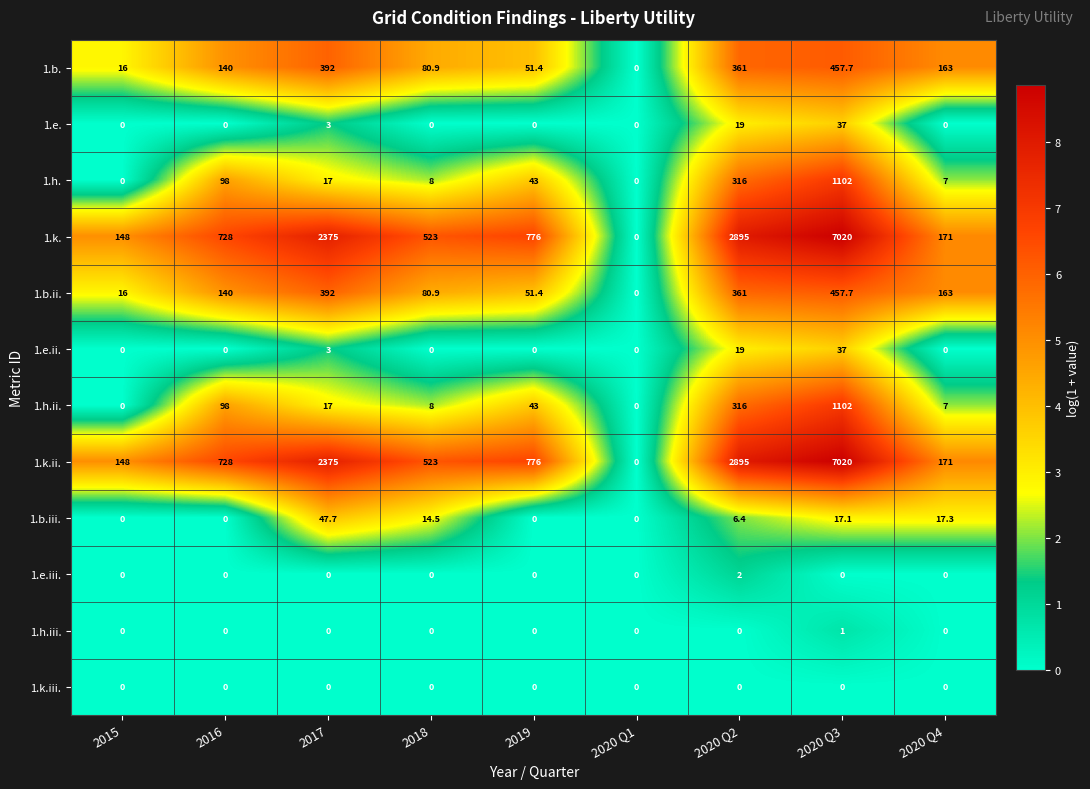

What is the maximum value shown in the chart?

7020.0